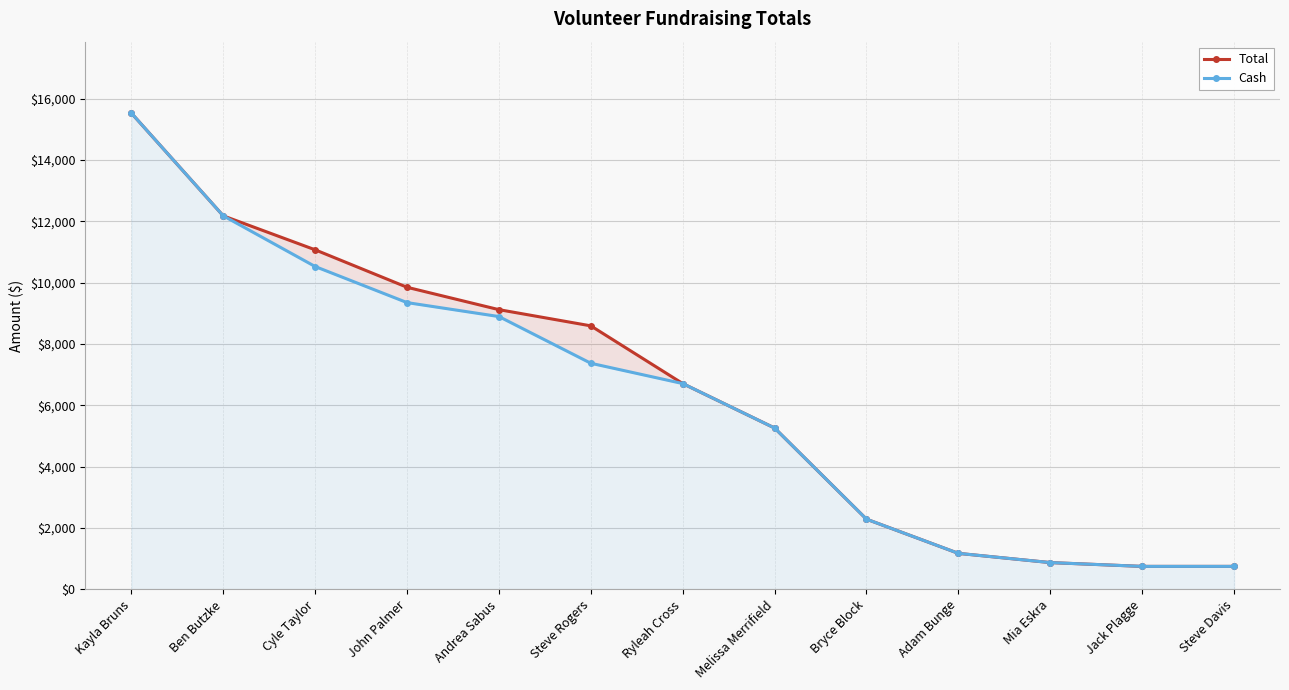

The Cash series shows 15530.0 at Kayla Bruns. True or false?

True